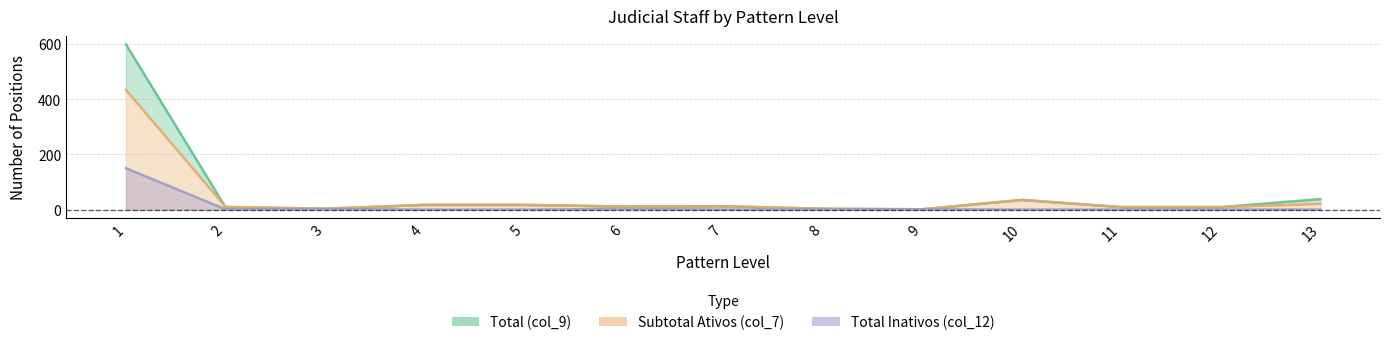

List the series in order of their peak value, lowest first.

Total Inativos (col_12), Subtotal Ativos (col_7), Total (col_9)